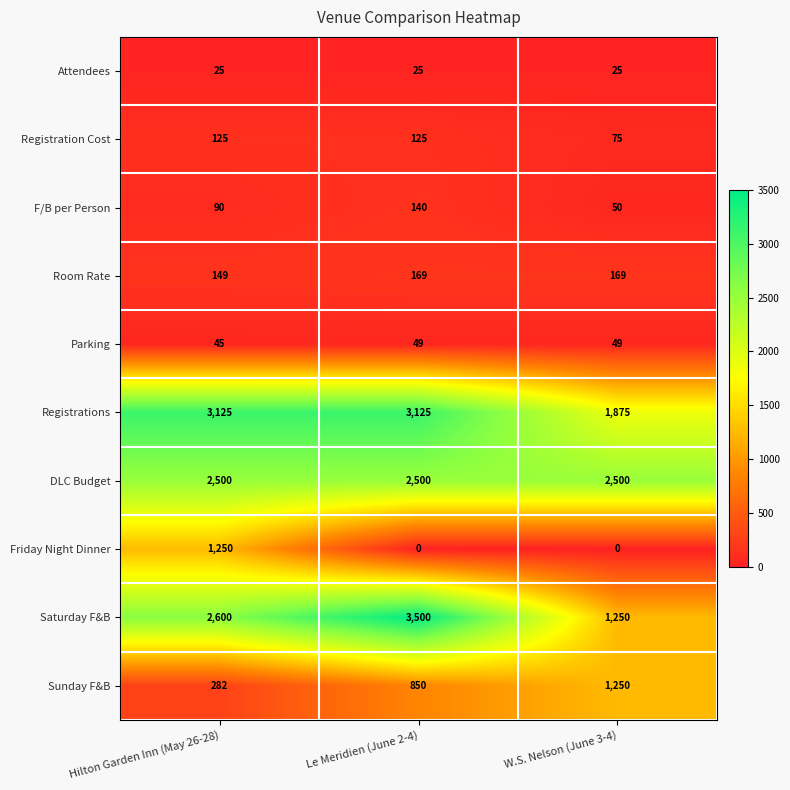

Which series has the largest total across all categories?

Registrations